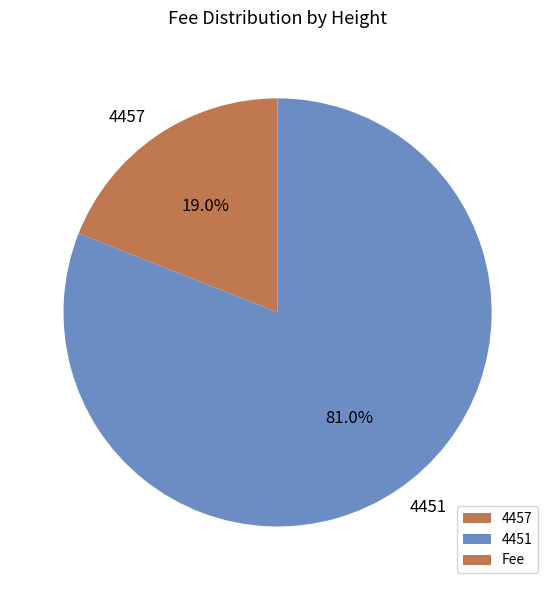

Is it true that 4457 is 9% of the pie?

False